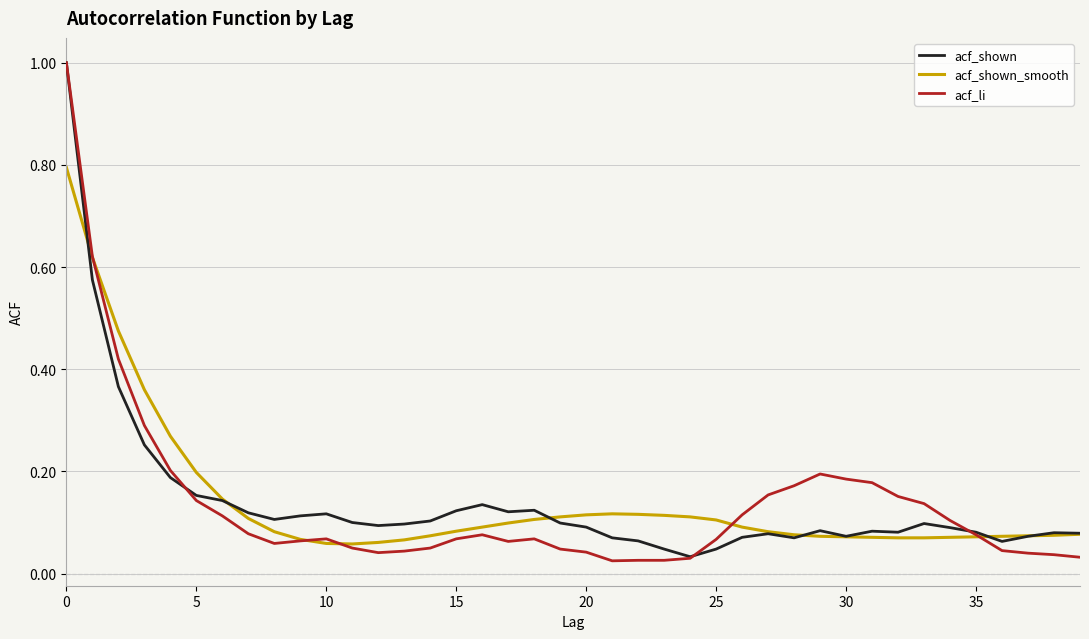

Does the chart have visible grid lines?

Yes